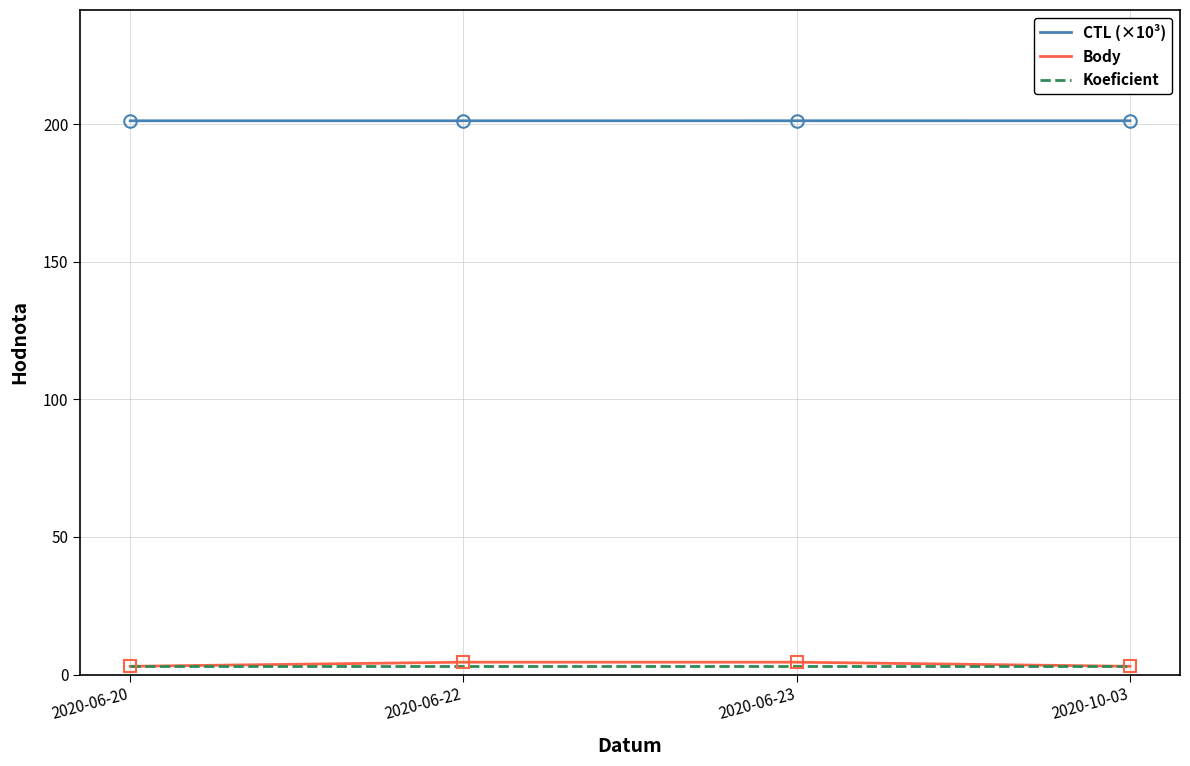

True or false: Koeficient and CTL (×10³) cross at least once.

False